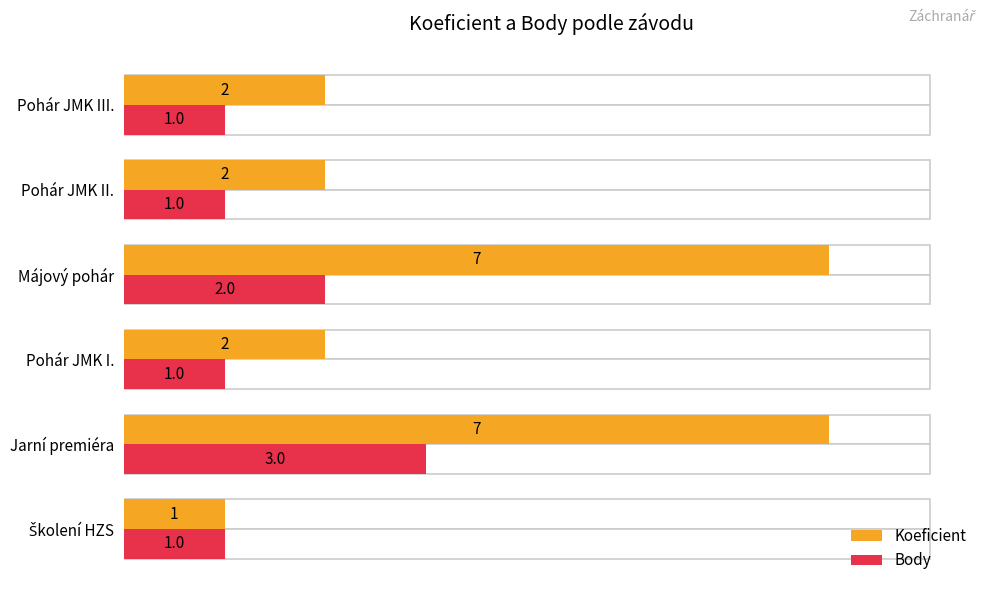

The Body series shows 2 at Školení HZS. True or false?

False